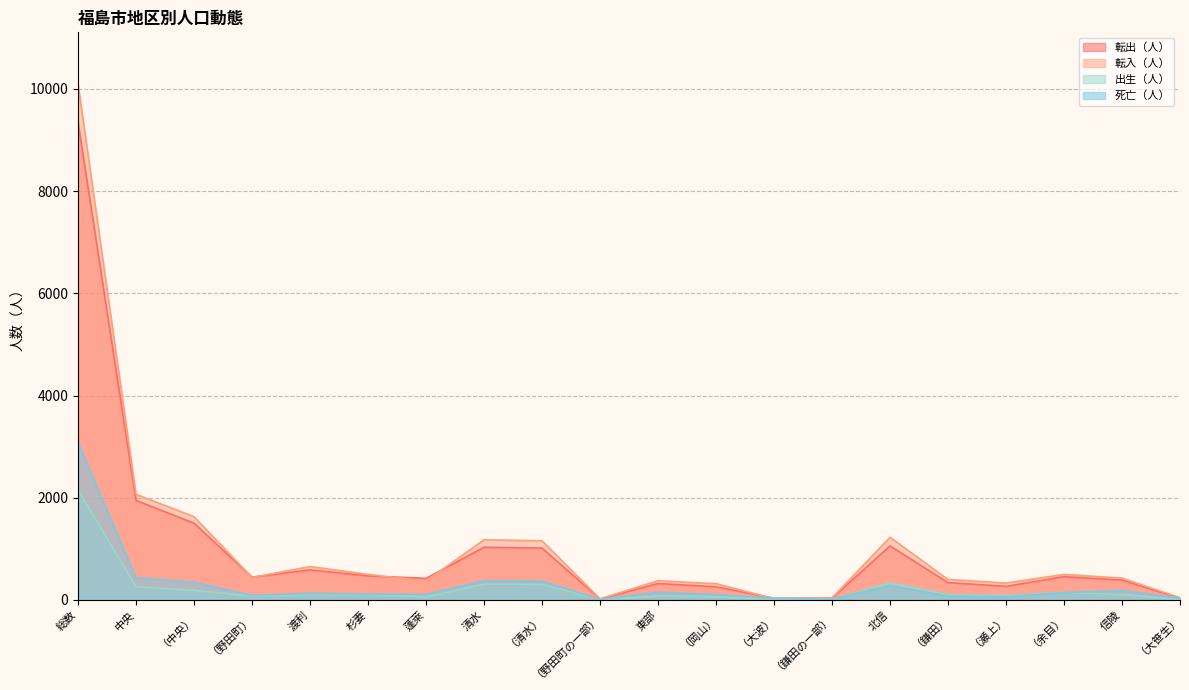

How many values in the 死亡（人） series exceed 127?

9